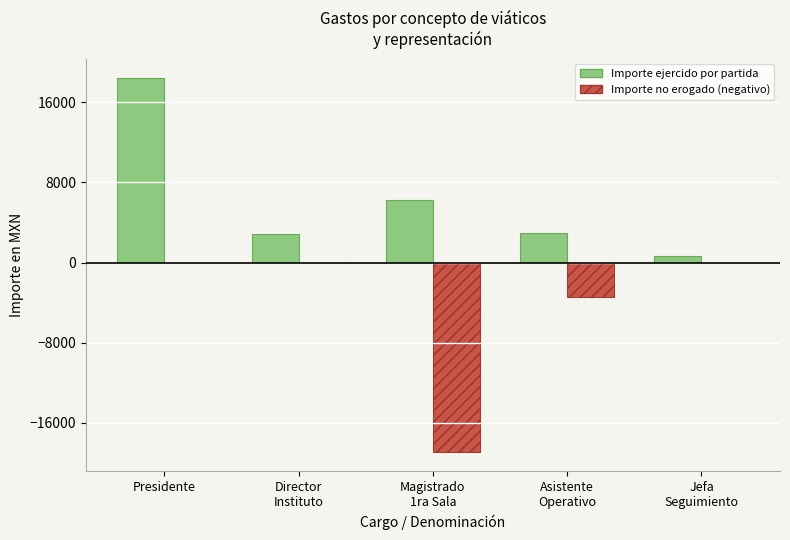

What is the maximum value for Importe ejercido por partida?

18444.7